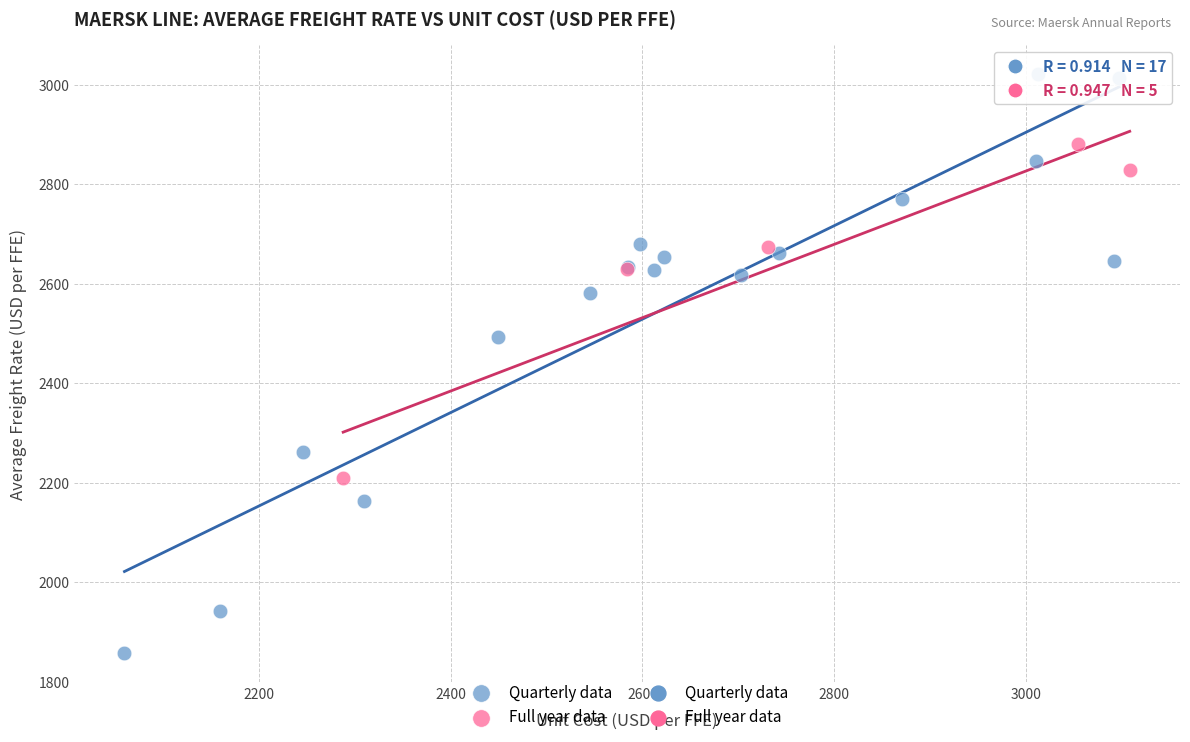

Which series has the largest Y range (max minus min)?

Quarterly data